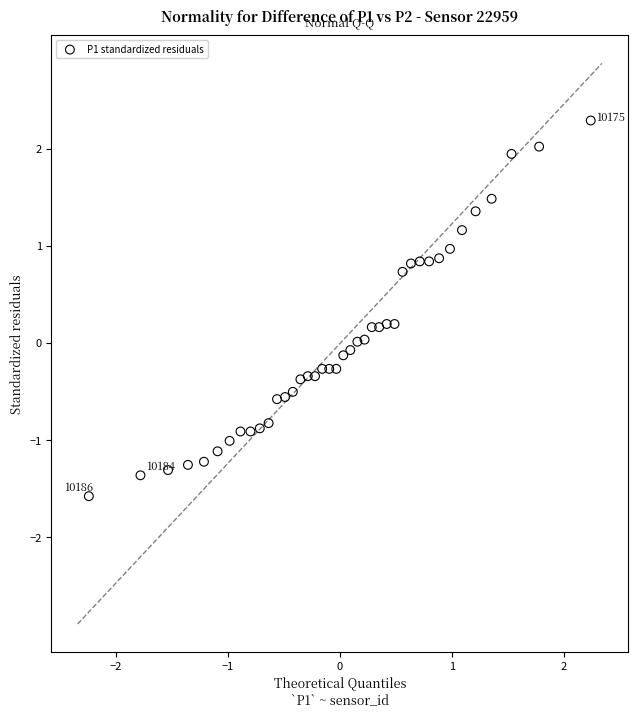

What is the range of X values (max minus min)?

4.5